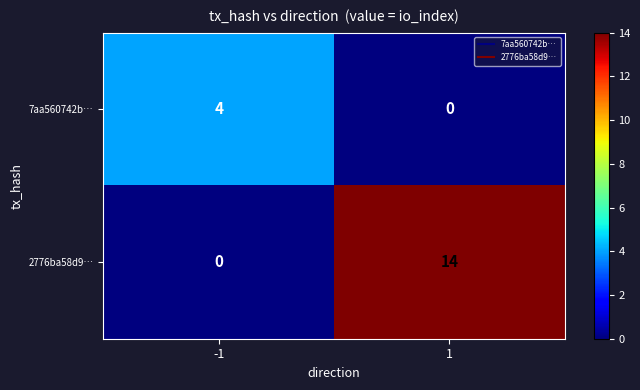

At how many categories does at least one series exceed 13?

1